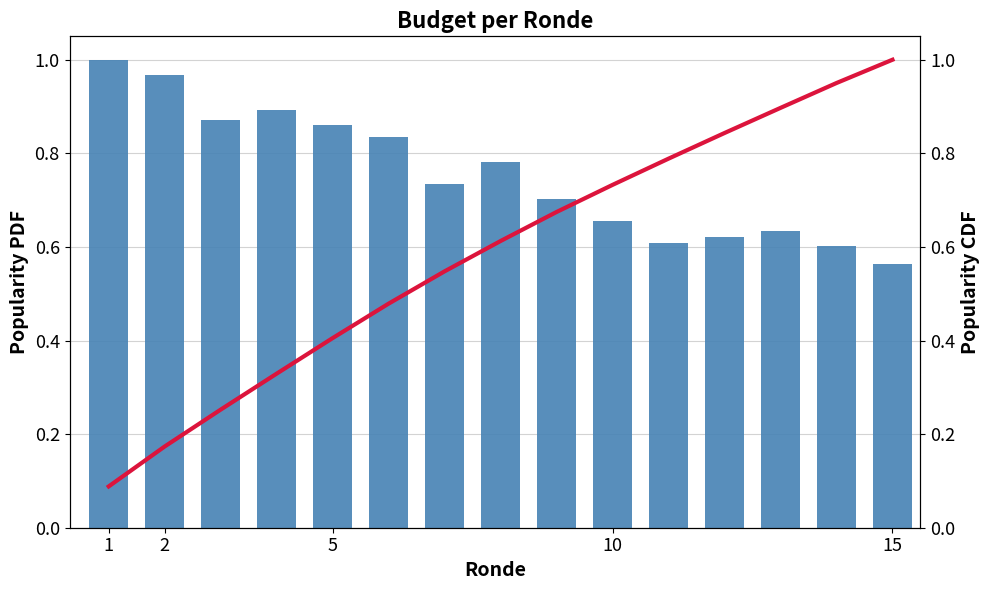

What is the minimum value shown in the chart?

0.1